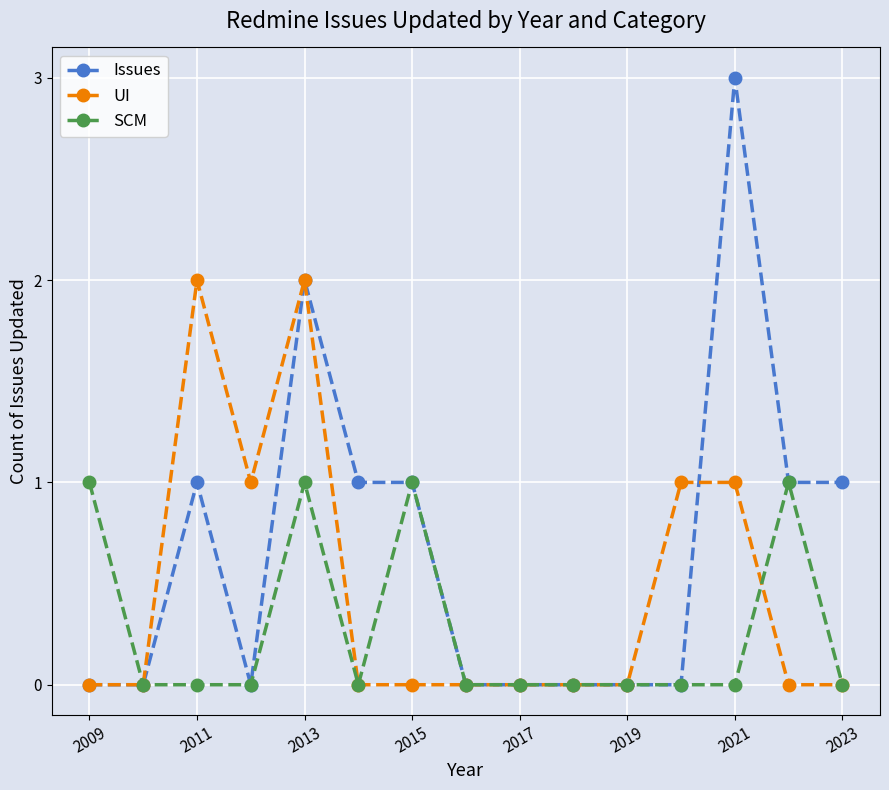

True or false: SCM has more than 0 points higher than both neighbors.

True